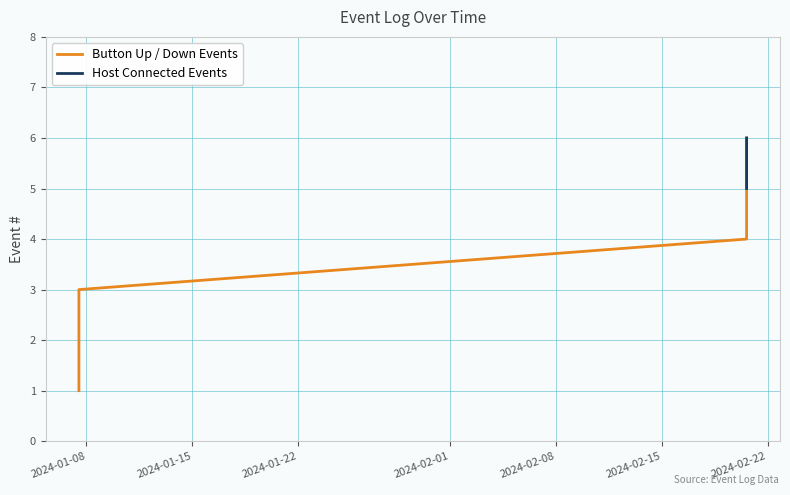

Reading left to right, extract all data points from this chart.

1	2	3	4	5	6